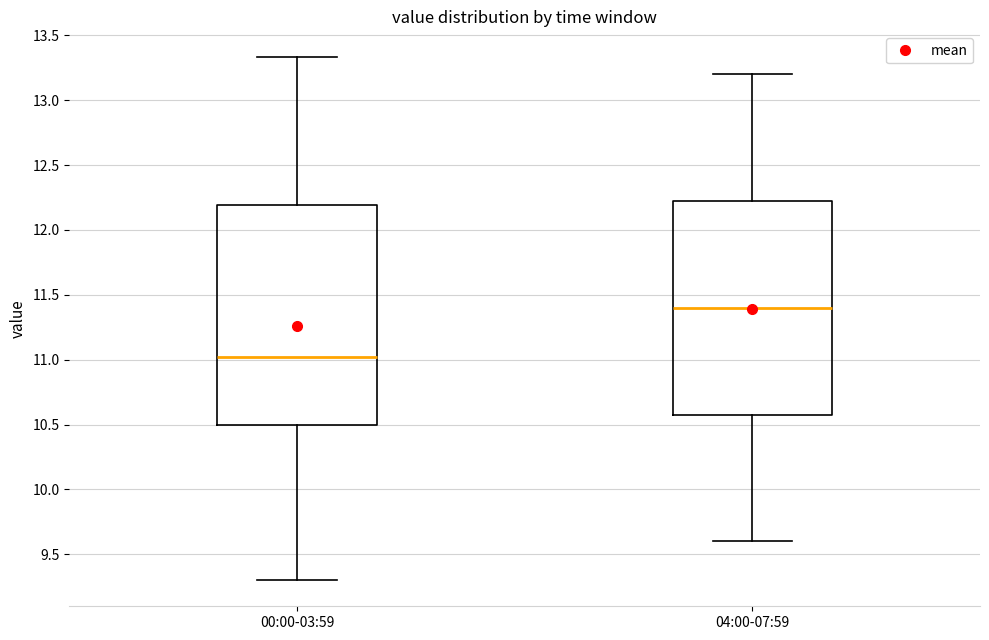

Which box's median line is the lowest?

00:00-03:59